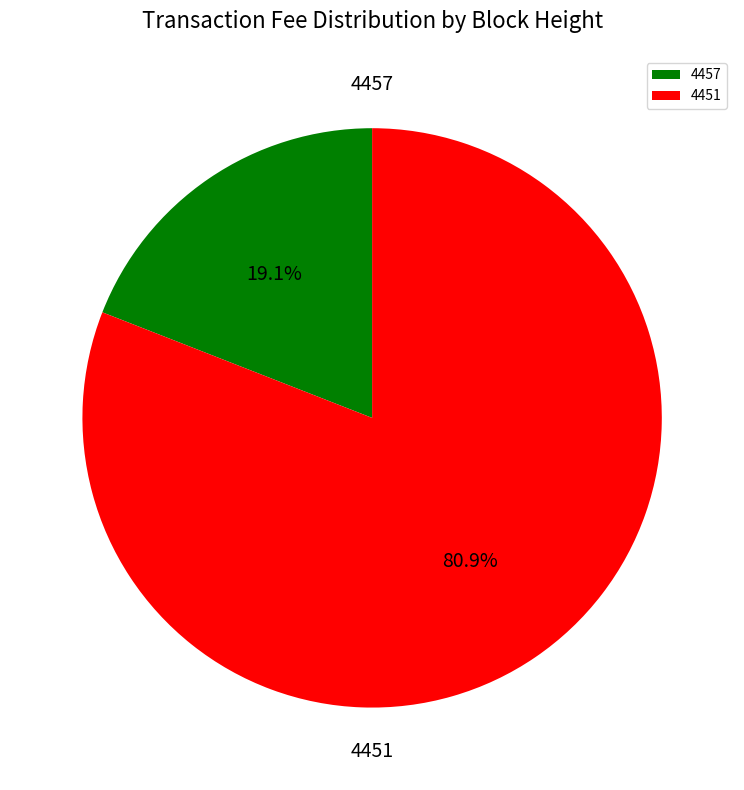

What is the ratio of the value at 4451 to the value at 4457?

4.2